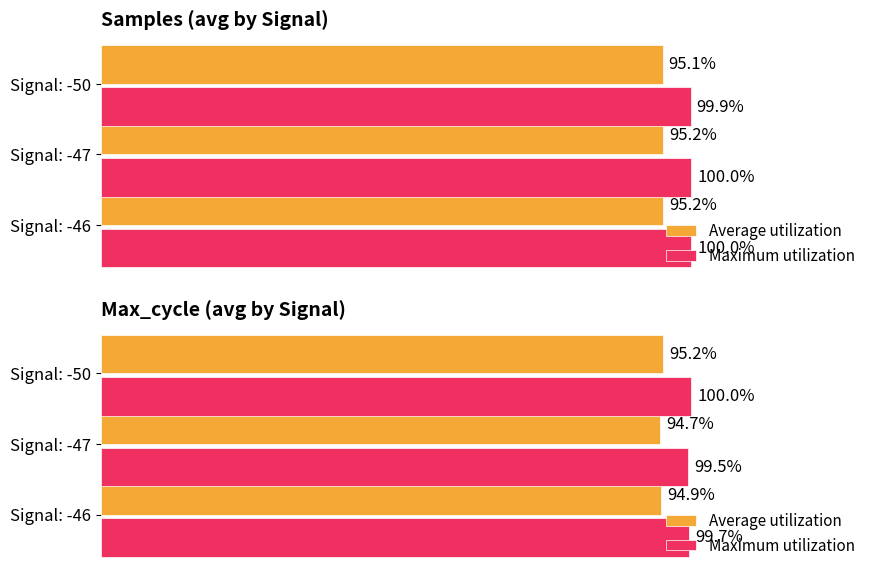

What is the average value of the Average utilization series?

95.0